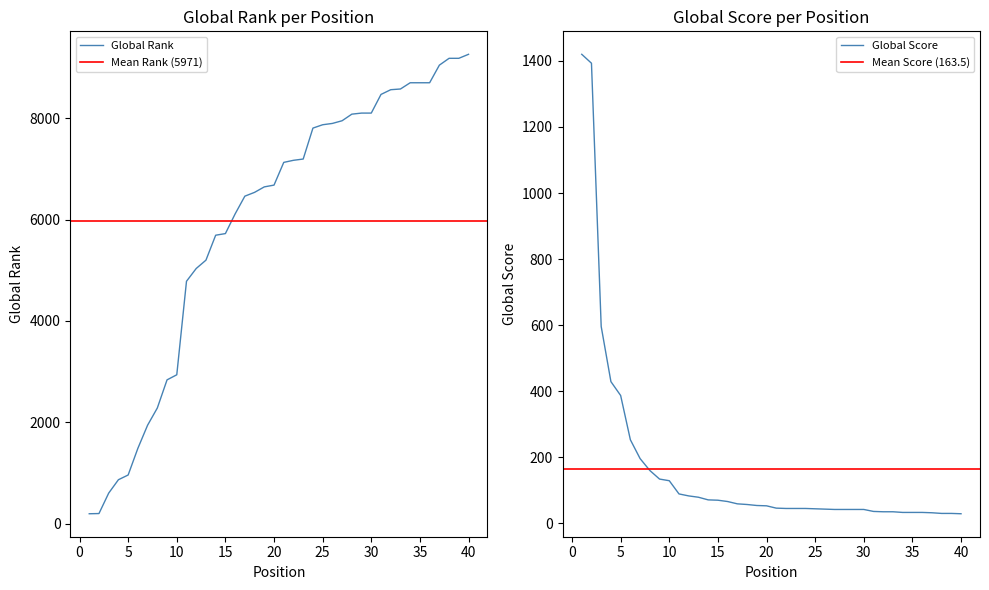

The Global Score series shows 89 at 11. True or false?

True